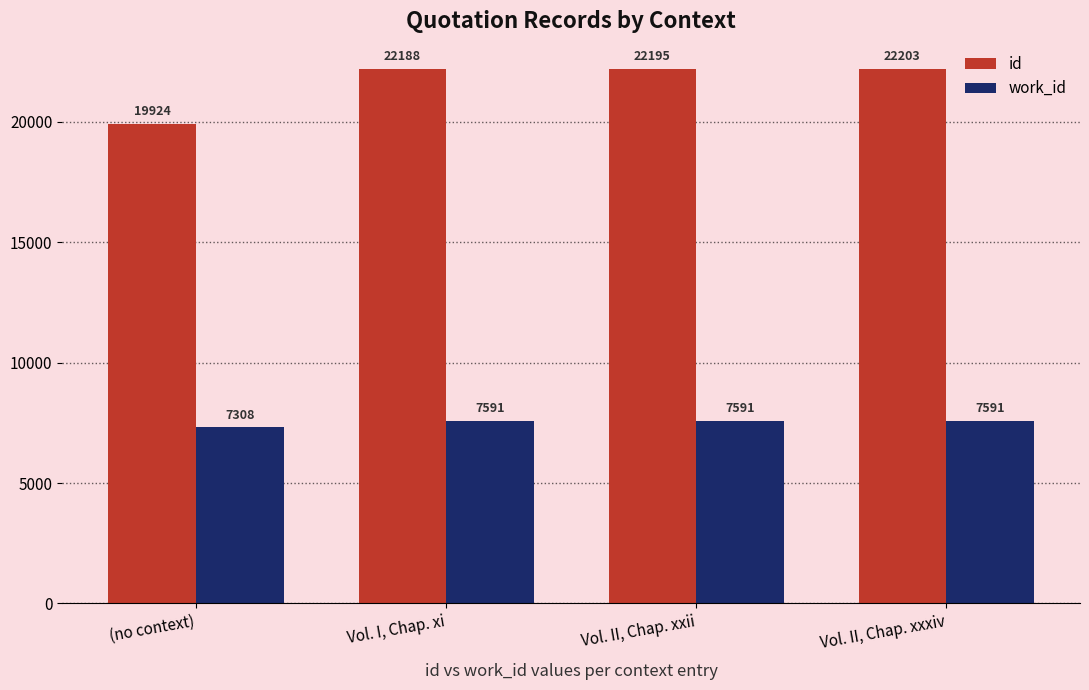

What is the value of the work_id bar at the 3rd from the left?

7591